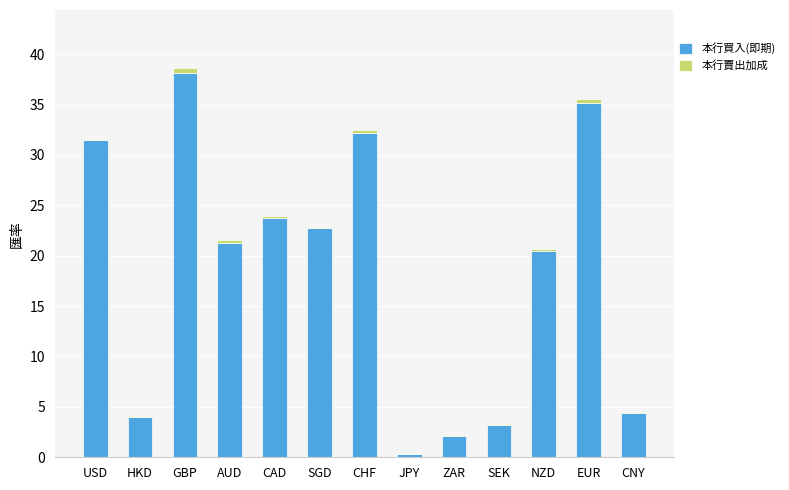

At which category is the sum across all series the highest?

GBP